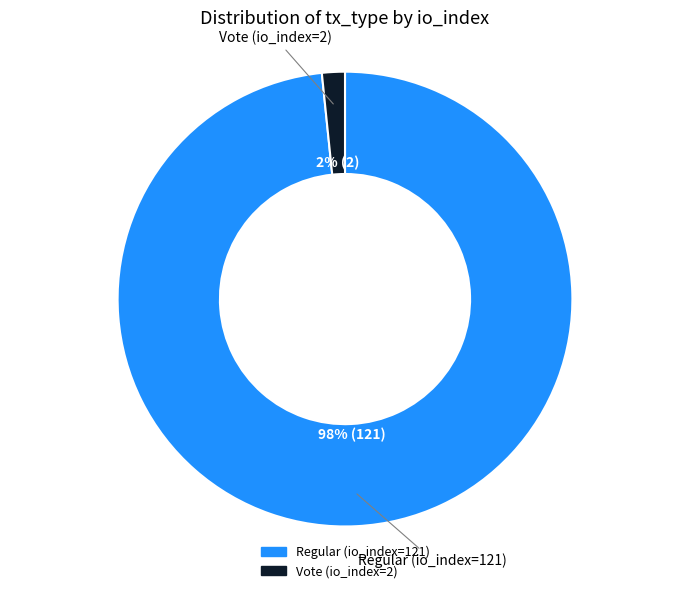

Count the number of slices in the pie.

2